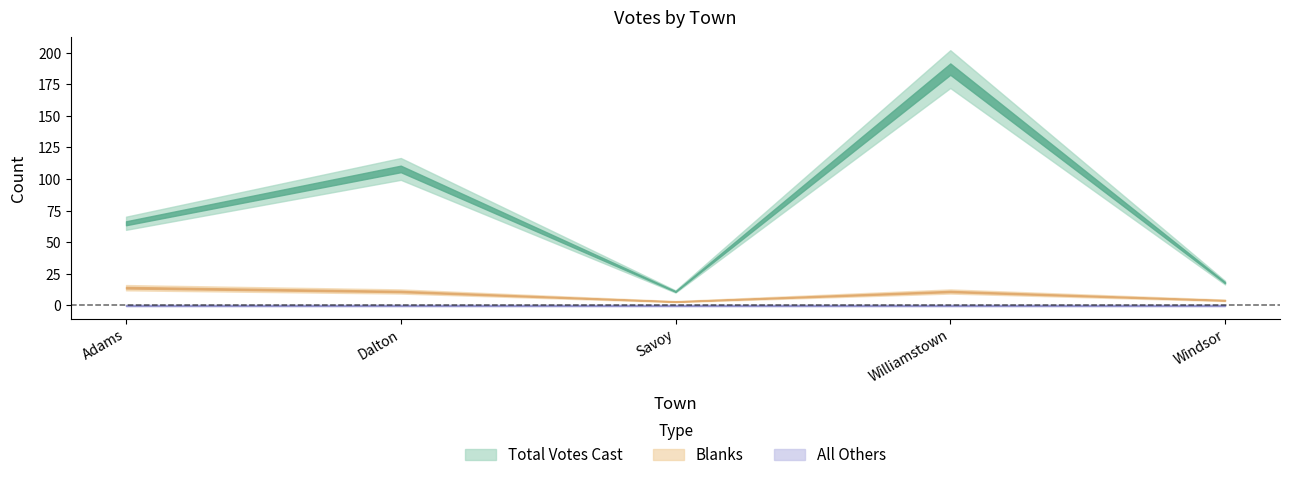

The Blanks series shows 5 at Savoy. True or false?

False